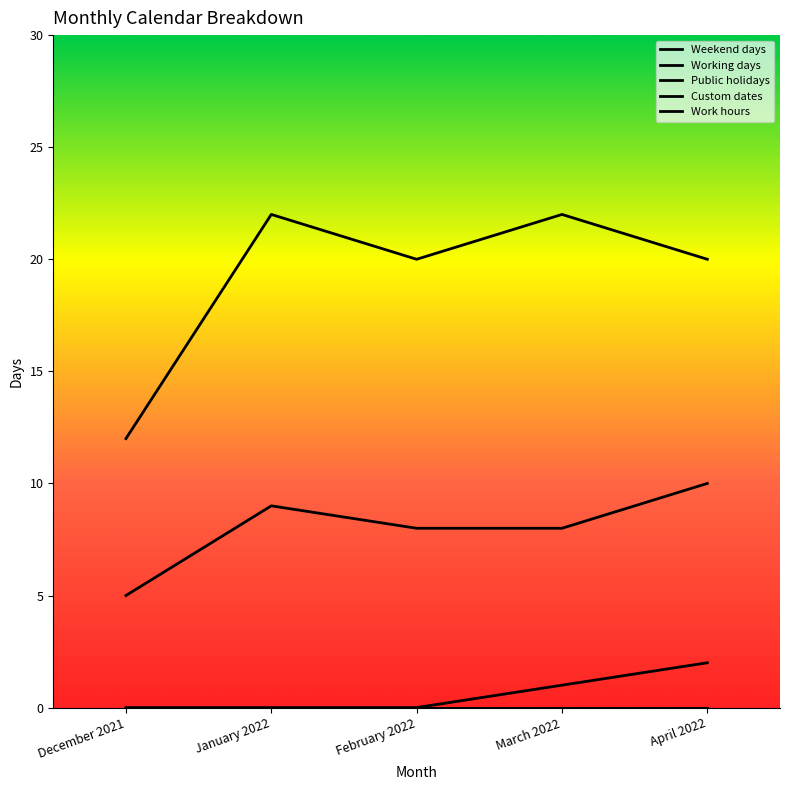

Does the chart display data point markers on the line(s)?

No